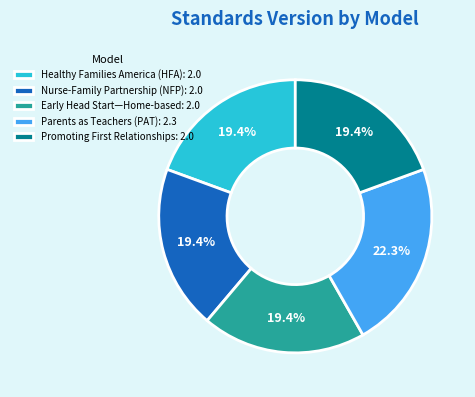

Is there a majority slice in this chart?

No